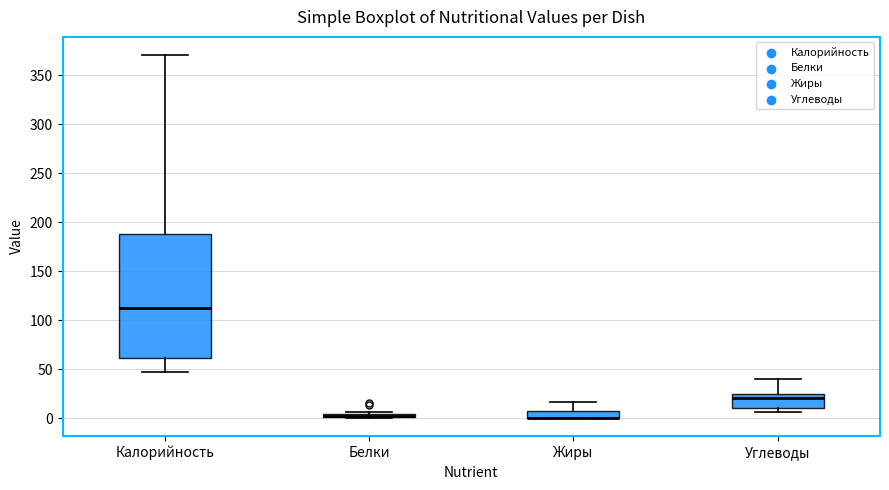

Where is the upper edge of the box for Белки on the y-axis? The values are not printed on the chart, so give them approximately, as read against the axis.

5